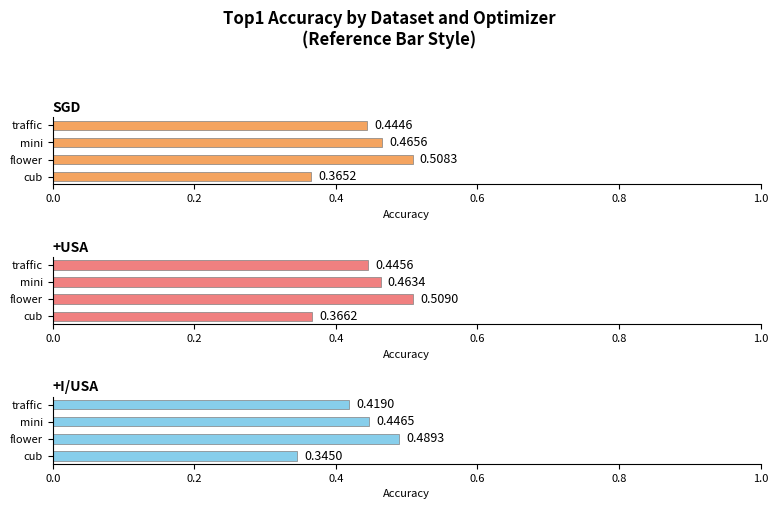

At mini, list the series in order from largest to smallest.

SGD, +USA, +I/USA